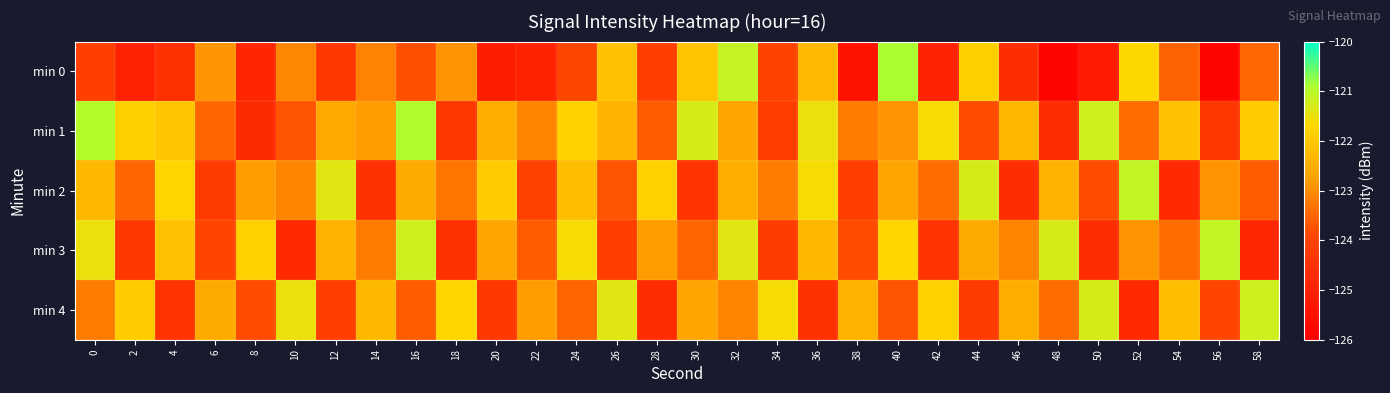

Between 44 and 20, which is larger?

44